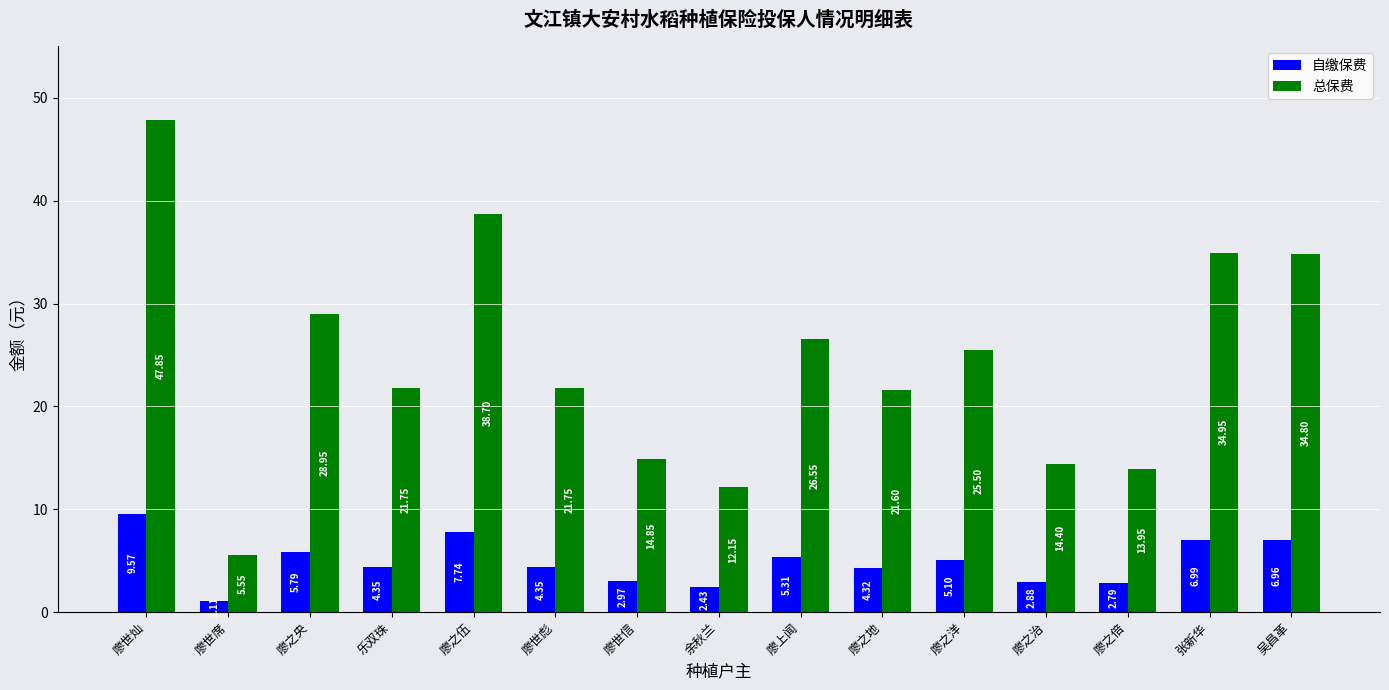

List the series in order of their peak value, lowest first.

自缴保费, 总保费